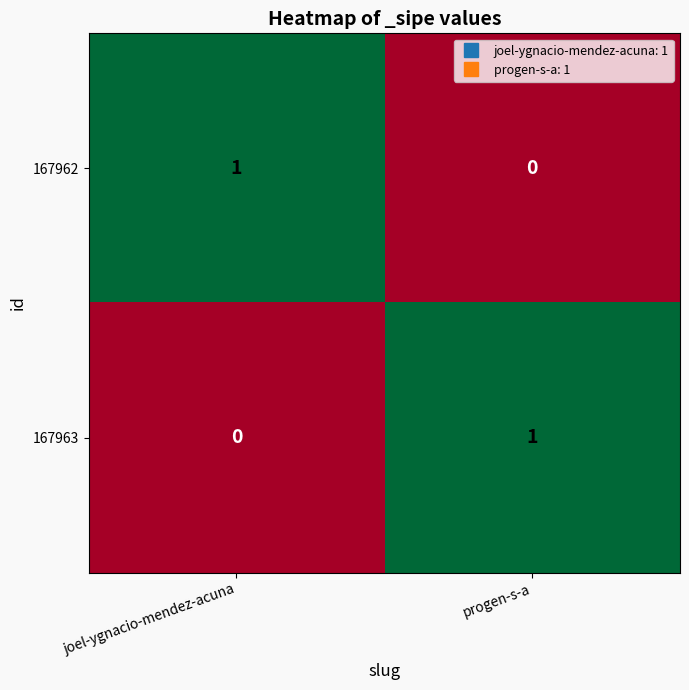

What is the spread (max minus min) of values at joel-ygnacio-mendez-acuna?

1